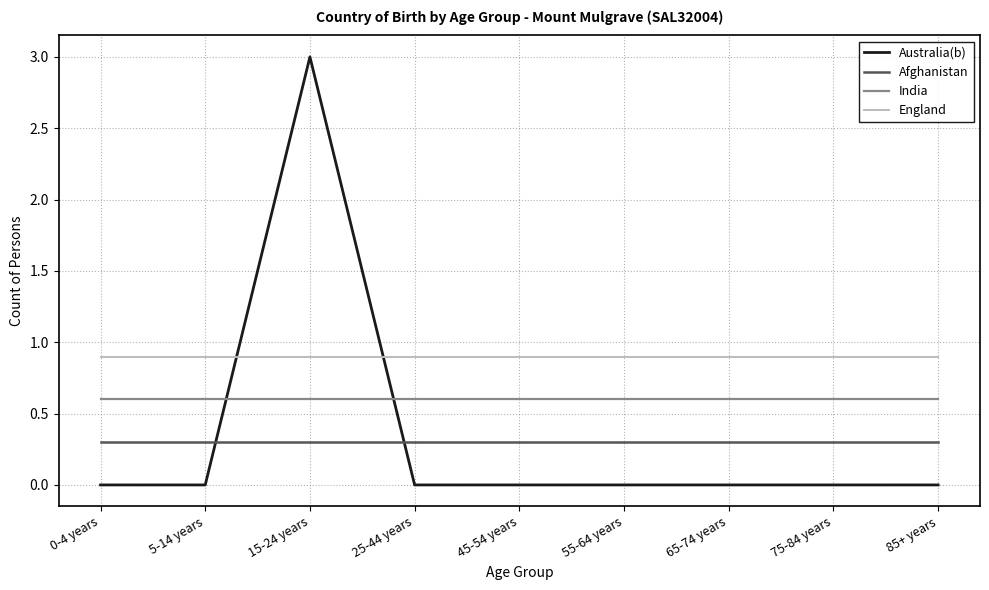

Reading left to right, extract all data points from this chart.

Australia(b): 0-4 years=0.0	5-14 years=0.0	15-24 years=3.0	25-44 years=0.0	45-54 years=0.0	55-64 years=0.0	65-74 years=0.0	75-84 years=0.0	85+ years=0.0
Afghanistan: 0-4 years=0.3	5-14 years=0.3	15-24 years=0.3	25-44 years=0.3	45-54 years=0.3	55-64 years=0.3	65-74 years=0.3	75-84 years=0.3	85+ years=0.3
India: 0-4 years=0.6	5-14 years=0.6	15-24 years=0.6	25-44 years=0.6	45-54 years=0.6	55-64 years=0.6	65-74 years=0.6	75-84 years=0.6	85+ years=0.6
England: 0-4 years=0.9	5-14 years=0.9	15-24 years=0.9	25-44 years=0.9	45-54 years=0.9	55-64 years=0.9	65-74 years=0.9	75-84 years=0.9	85+ years=0.9